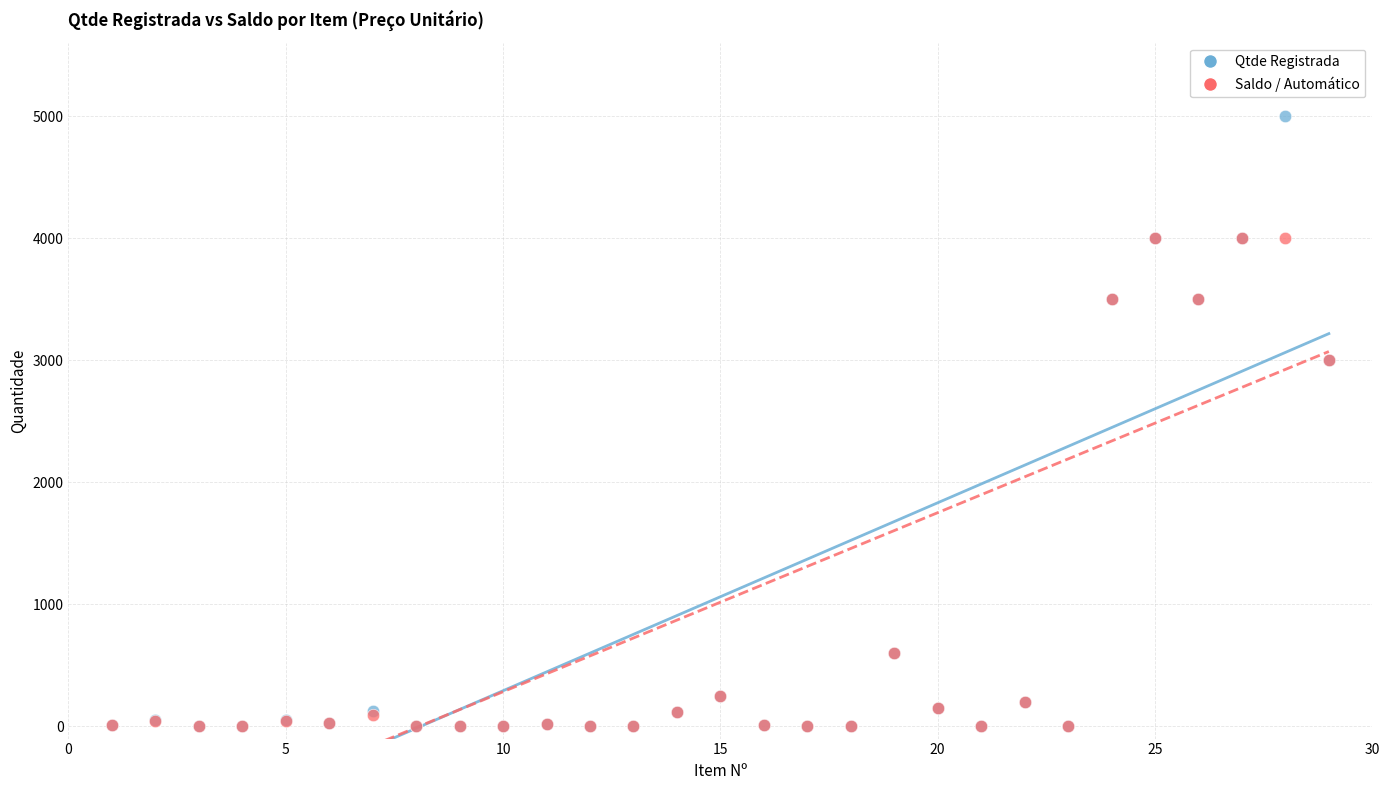

Which series reaches the maximum Y coordinate?

Qtde Registrada